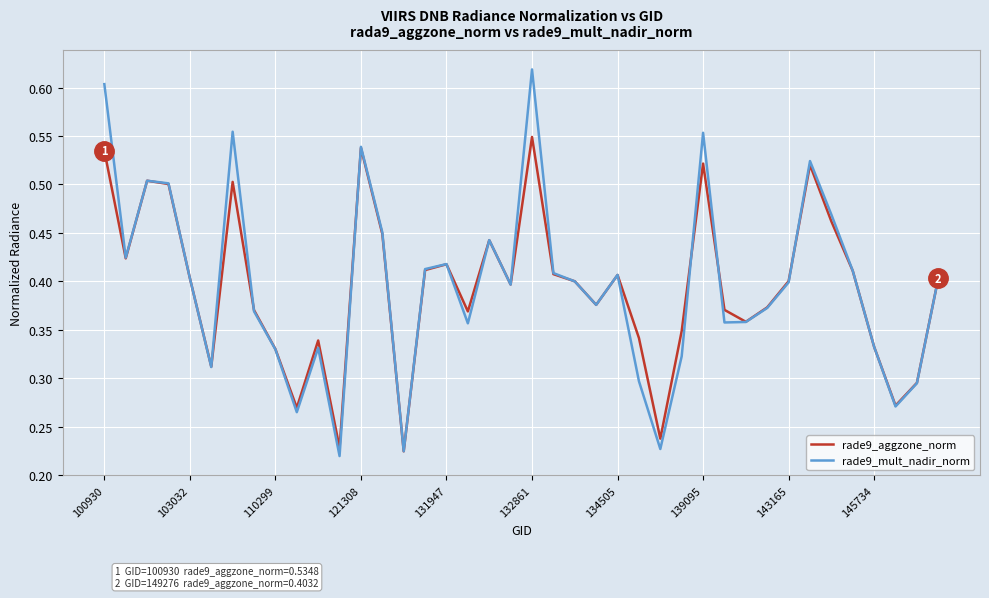

How many rade9_mult_nadir_norm values are between 0 and 1?

40